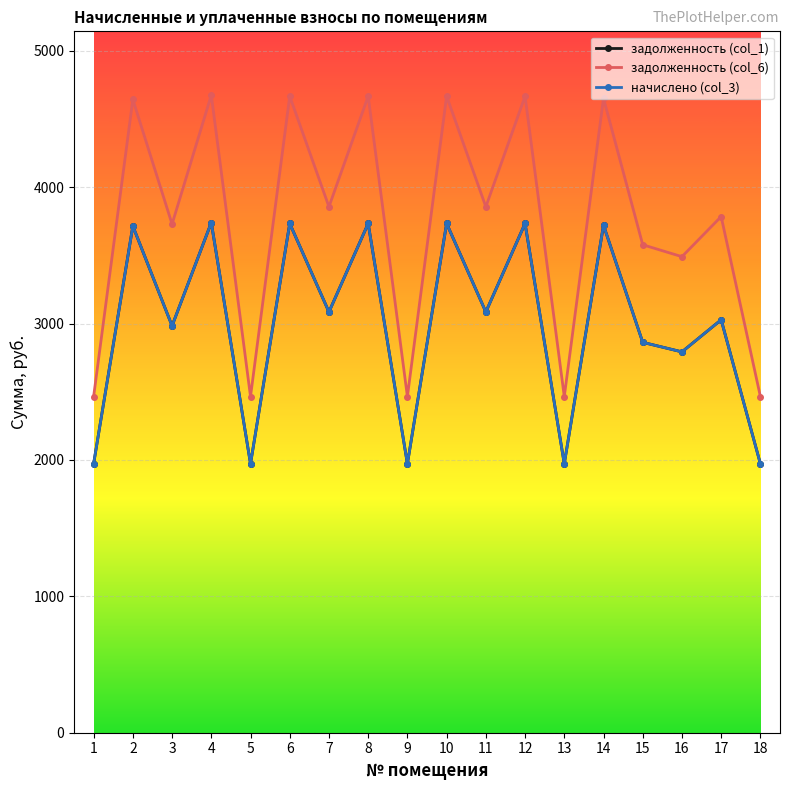

True or false: начислено (col_3) and задолженность (col_1) intersect in this chart.

False